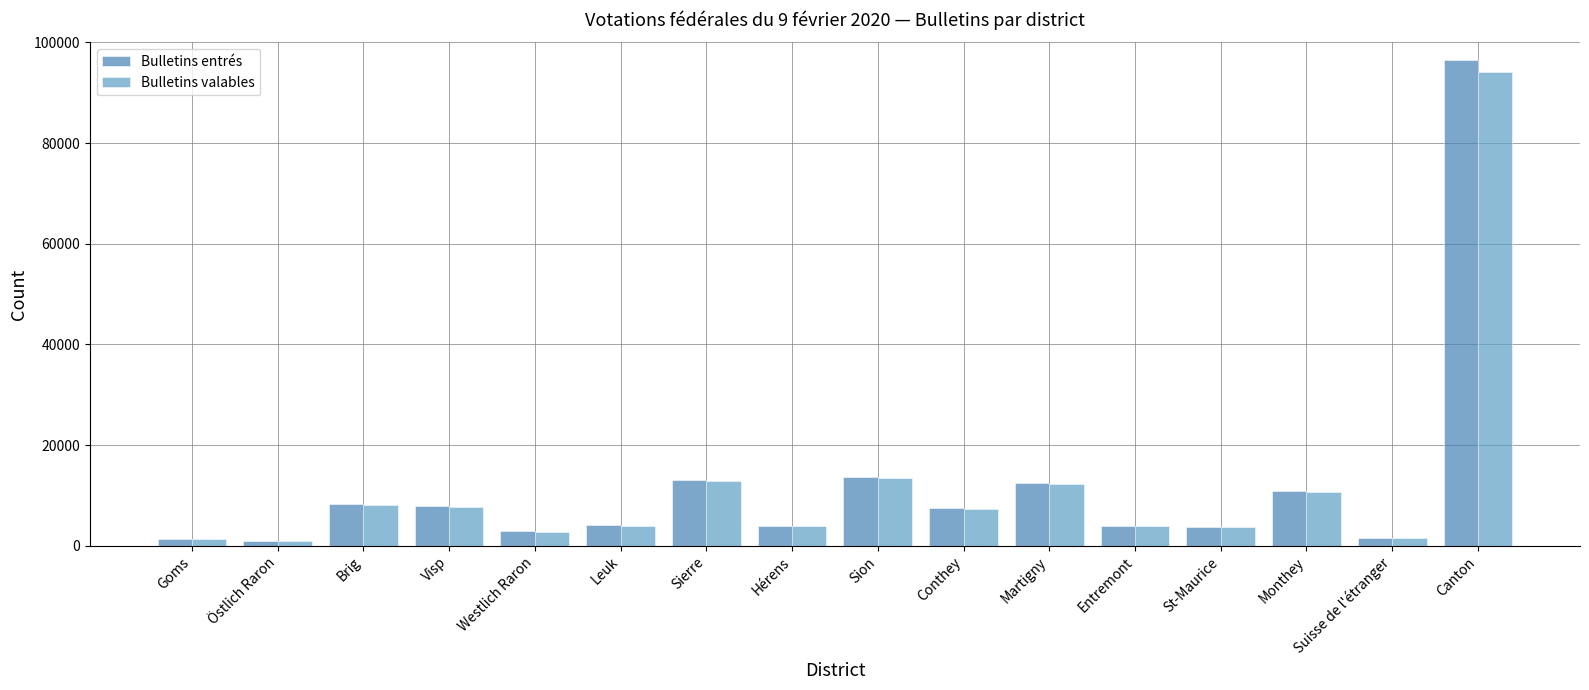

Between Entremont and St-Maurice, which series saw the biggest shift?

Bulletins entrés